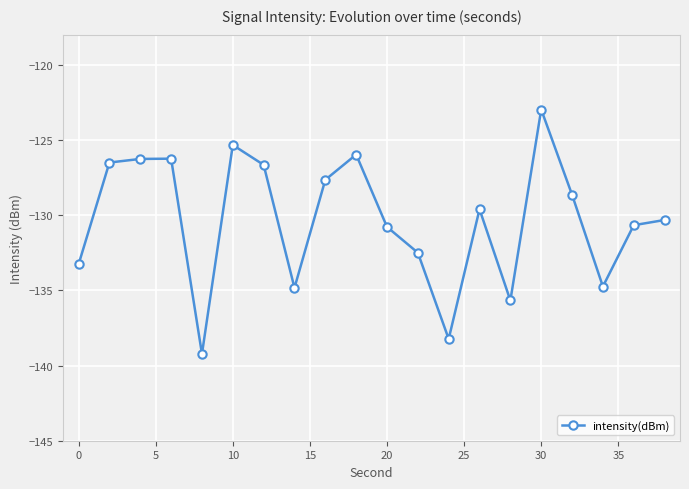

How many categories are shown in the chart?

20